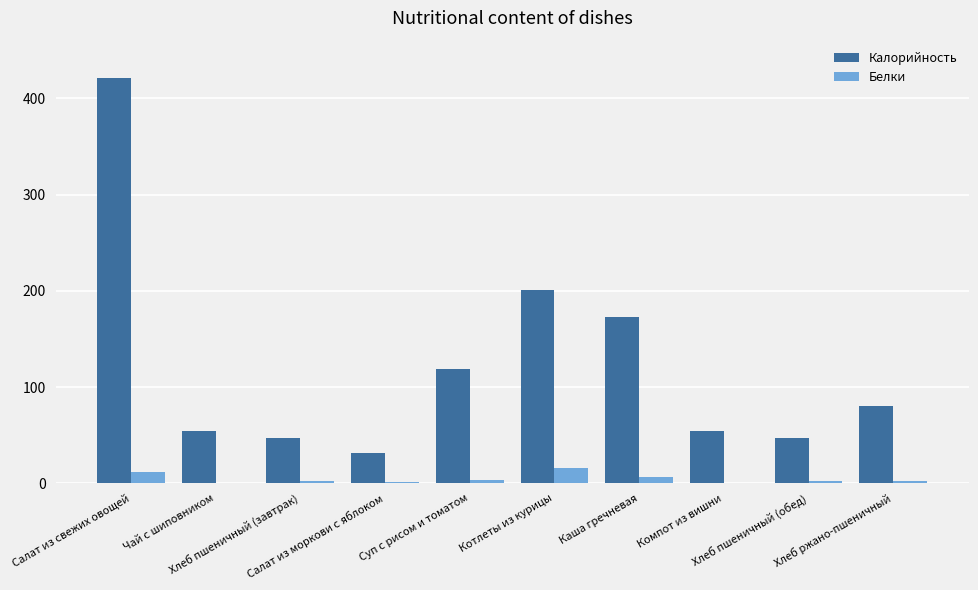

Where is Калорийность nearest to the value 226?

Котлеты из курицы